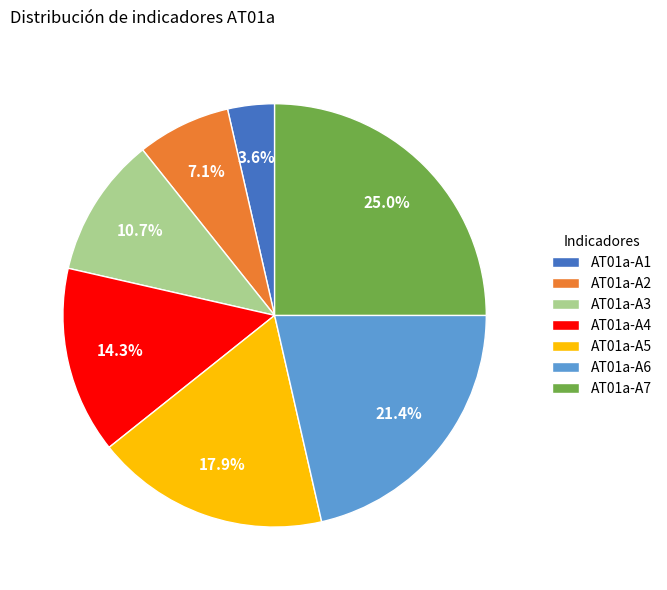

Is AT01a-A7 the majority of the pie?

No